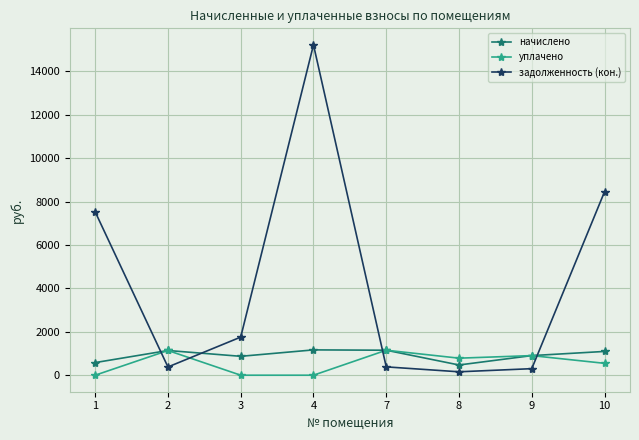

What is the total value across all series at 3?

2626.1